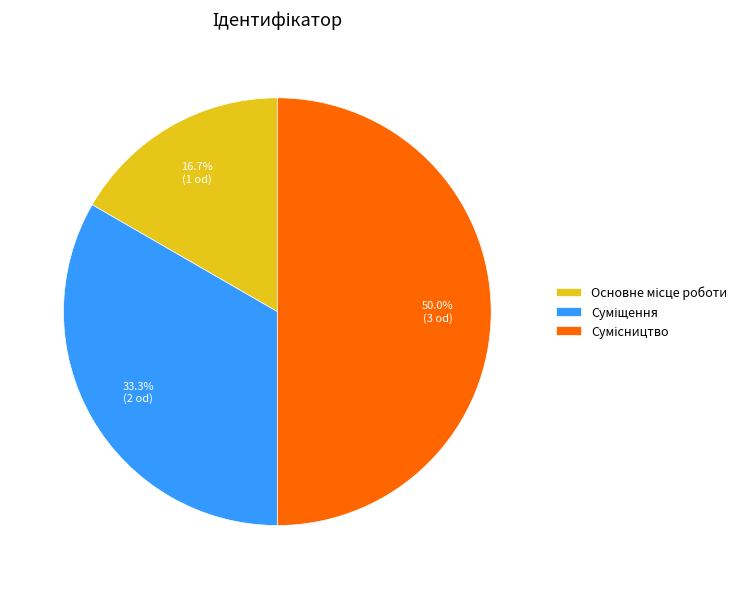

What is the largest slice in the pie chart?

Сумісництво